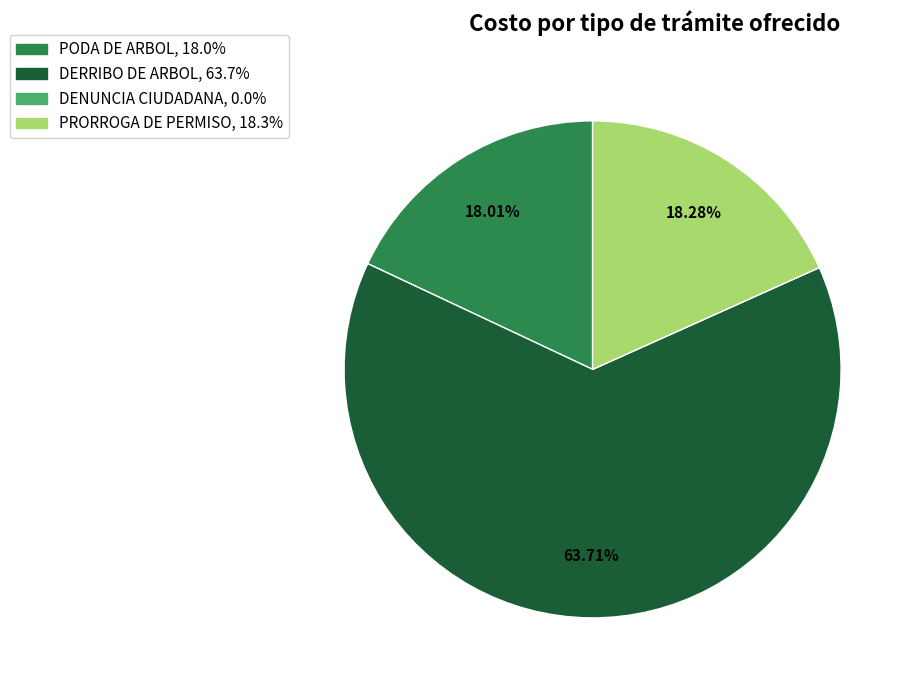

Is the sum of DERRIBO DE ARBOL and PRORROGA DE PERMISO greater than half?

Yes